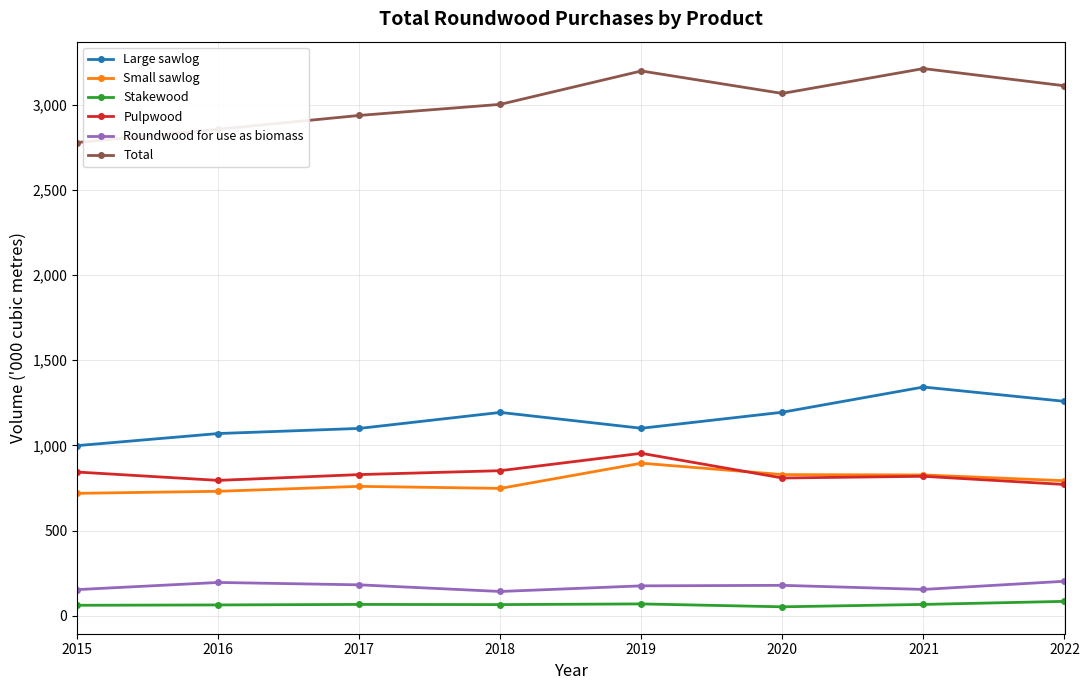

What is the highest value of the Stakewood series?

85